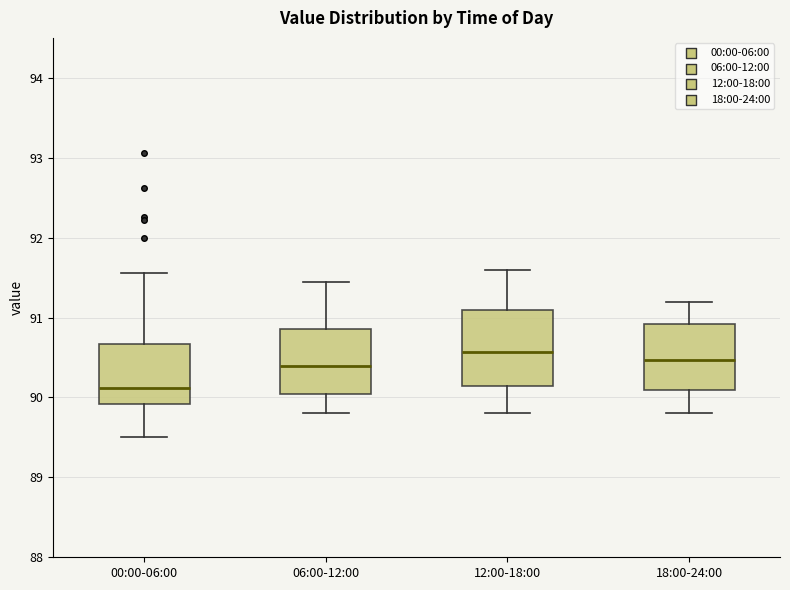

Which box is the tallest, from its lower edge to its upper edge?

12:00-18:00